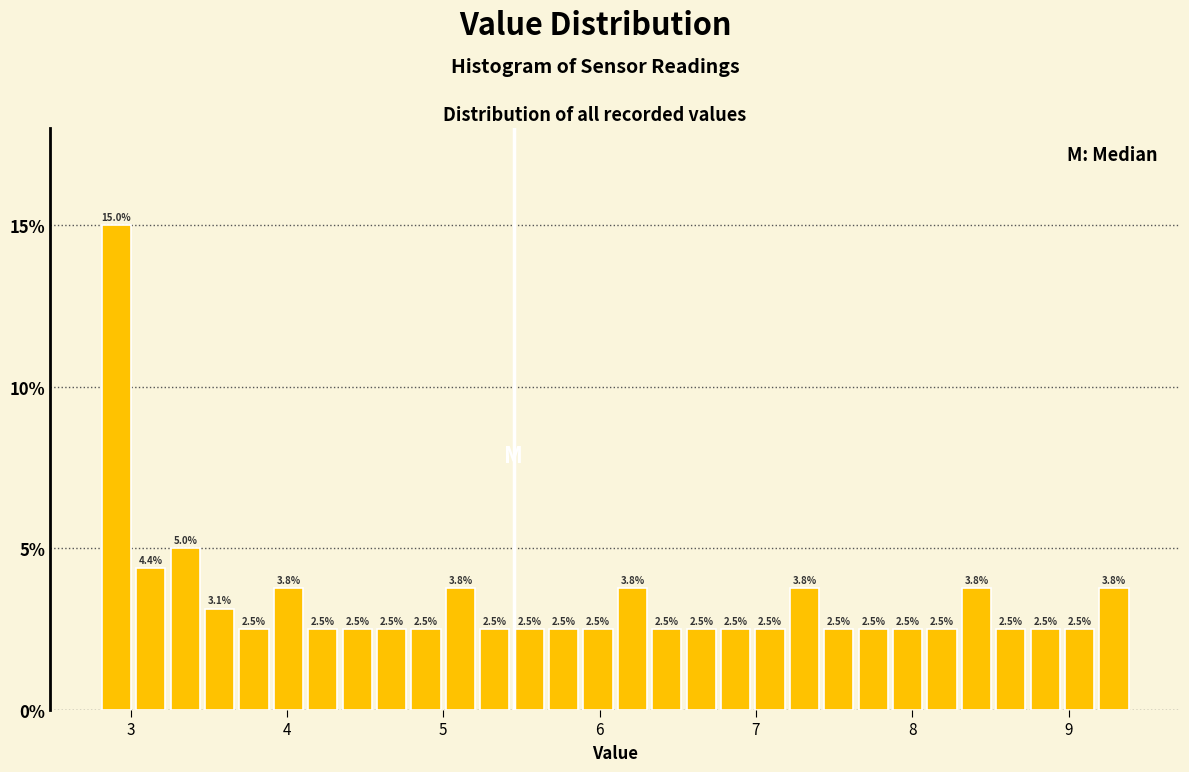

Read against the x-axis, roughly where is the centre of the tallest bar?

2.9